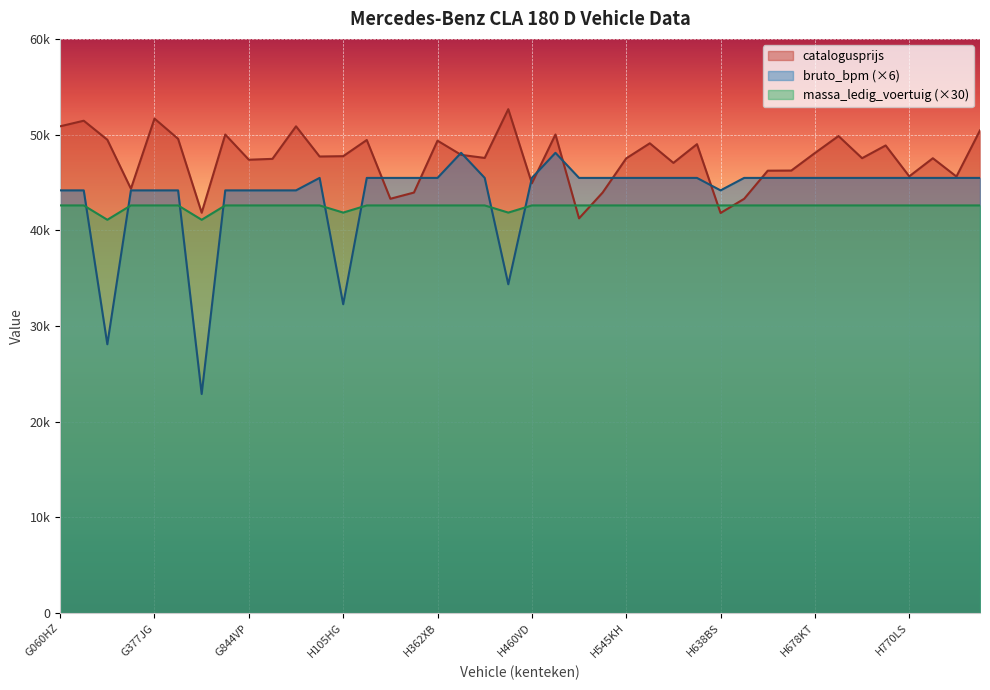

How many interior local valleys does the bruto_bpm series have?

5